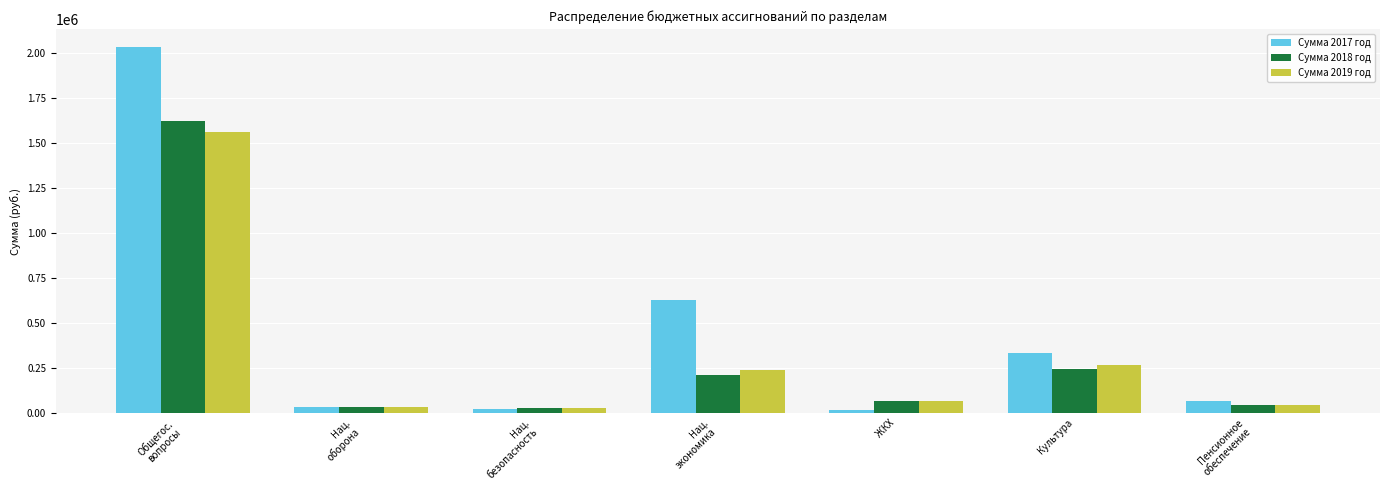

How many data points in Сумма 2017 год are less than 70000?

3